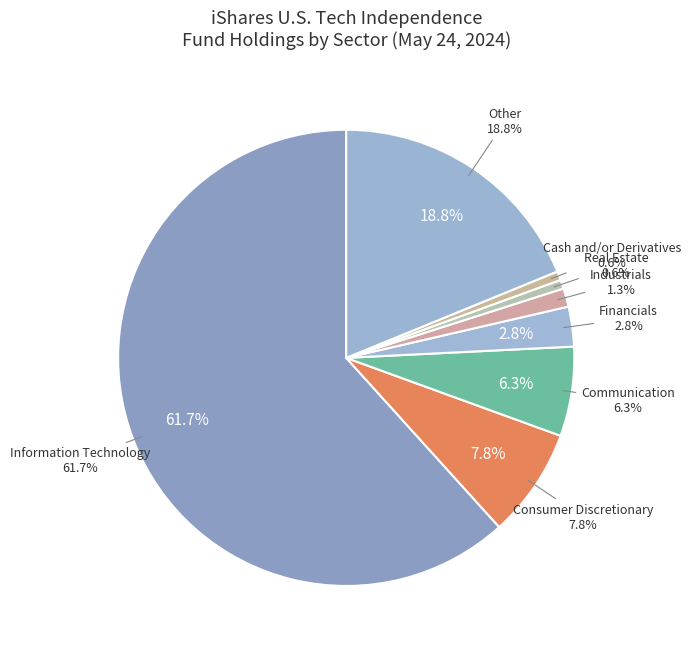

Count the number of slices in the pie.

8